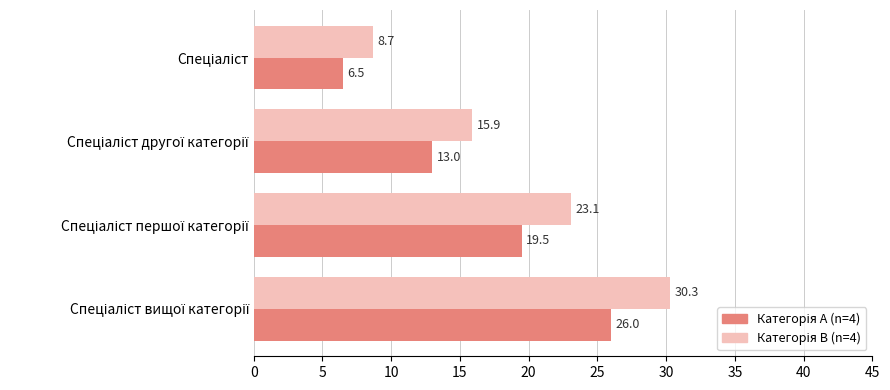

What is the smallest value displayed?

6.5